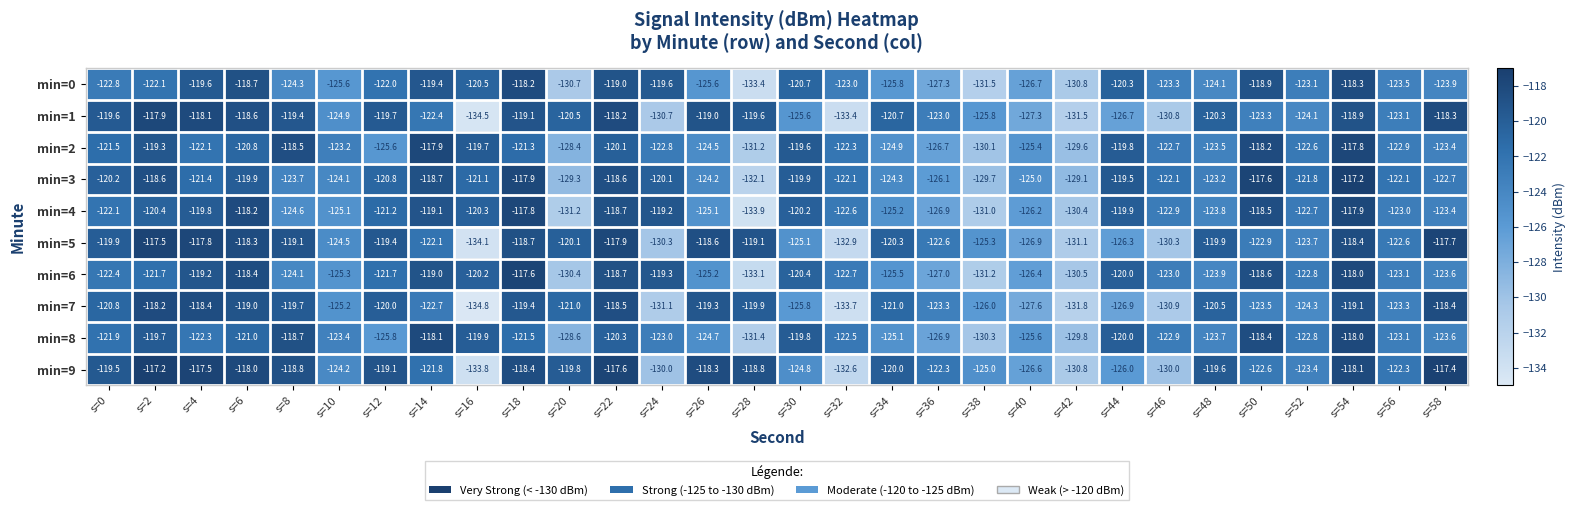

Between s=20 and s=32, which series saw the biggest shift?

min=1